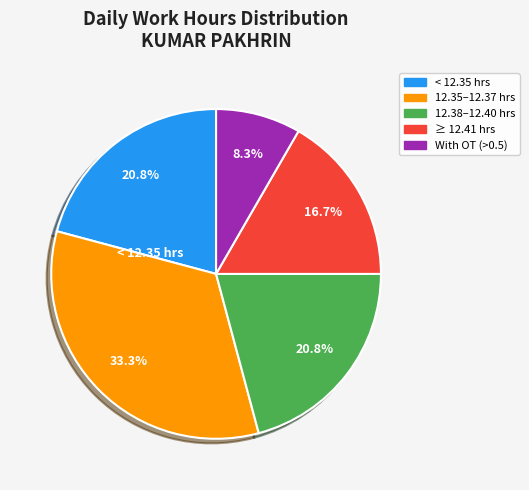

Is there any slice that represents more than half of the pie?

No